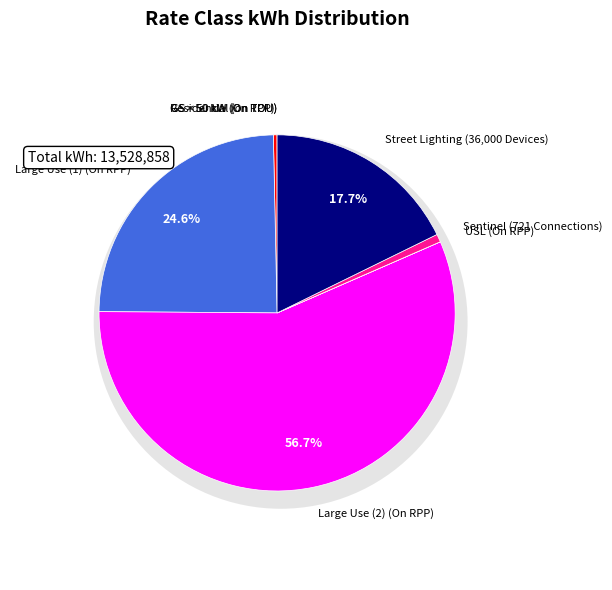

To the nearest percent, what is the combined percentage of Sentinel (721 Connections) and GS > 50 kW (On RPP)?

1%